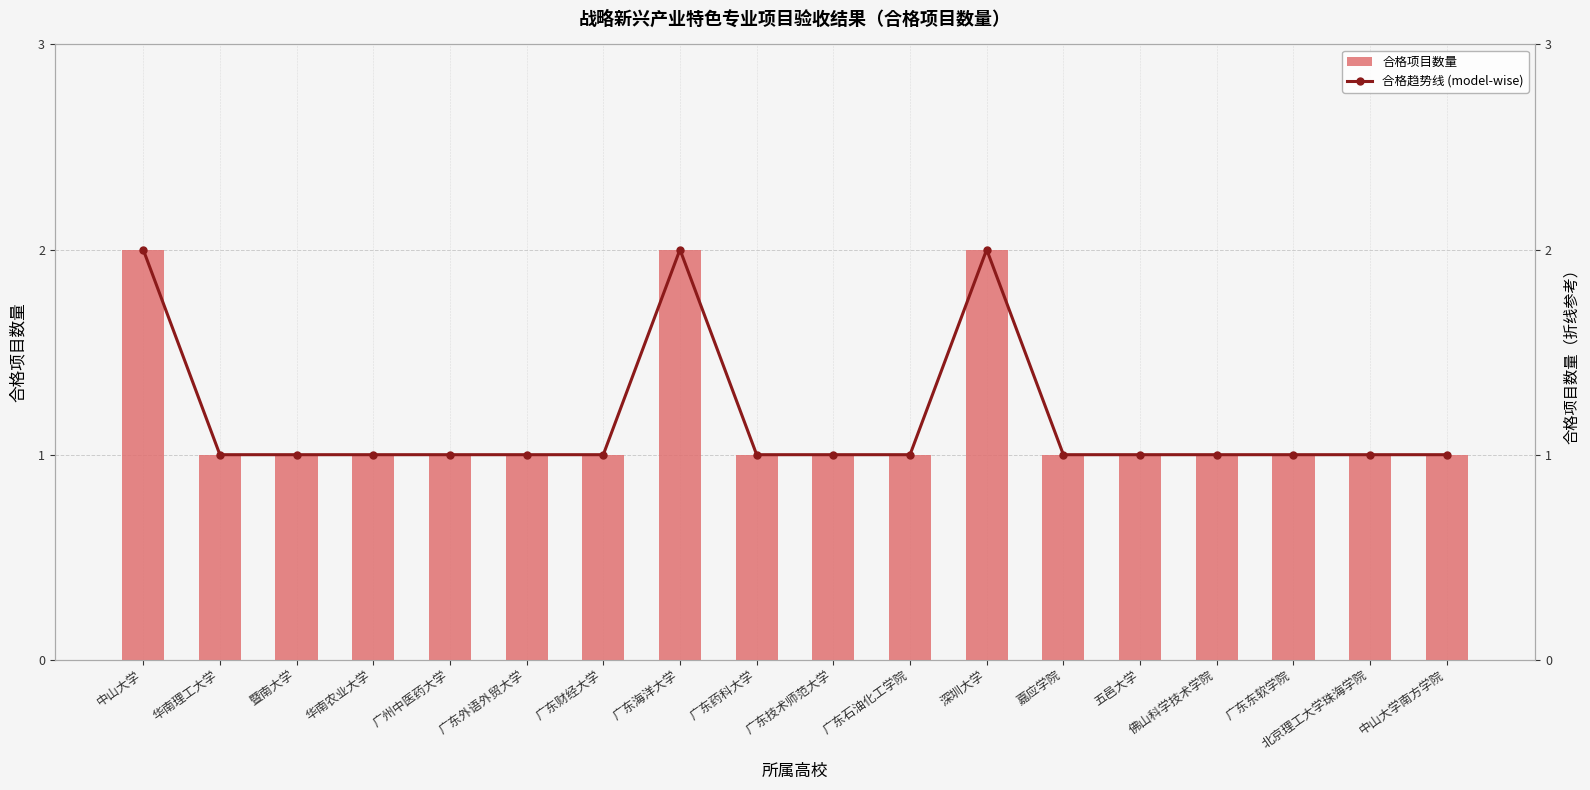

What is the label of the 8th bar from the left?

广东海洋大学